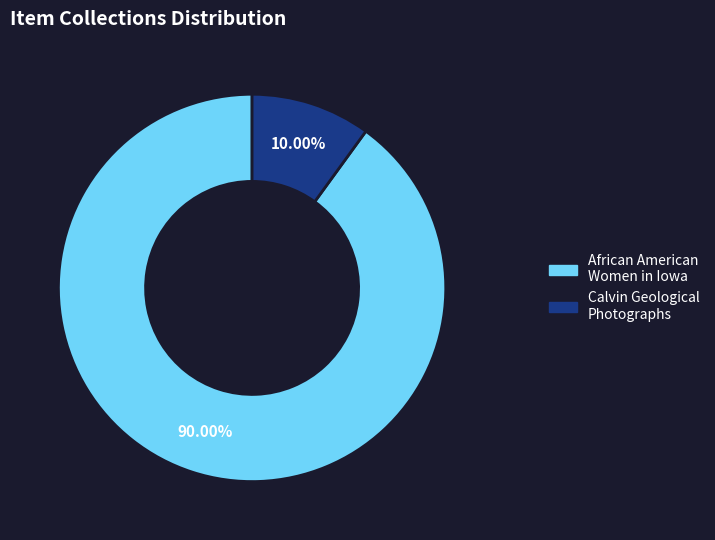

Does any single category account for the majority?

Yes